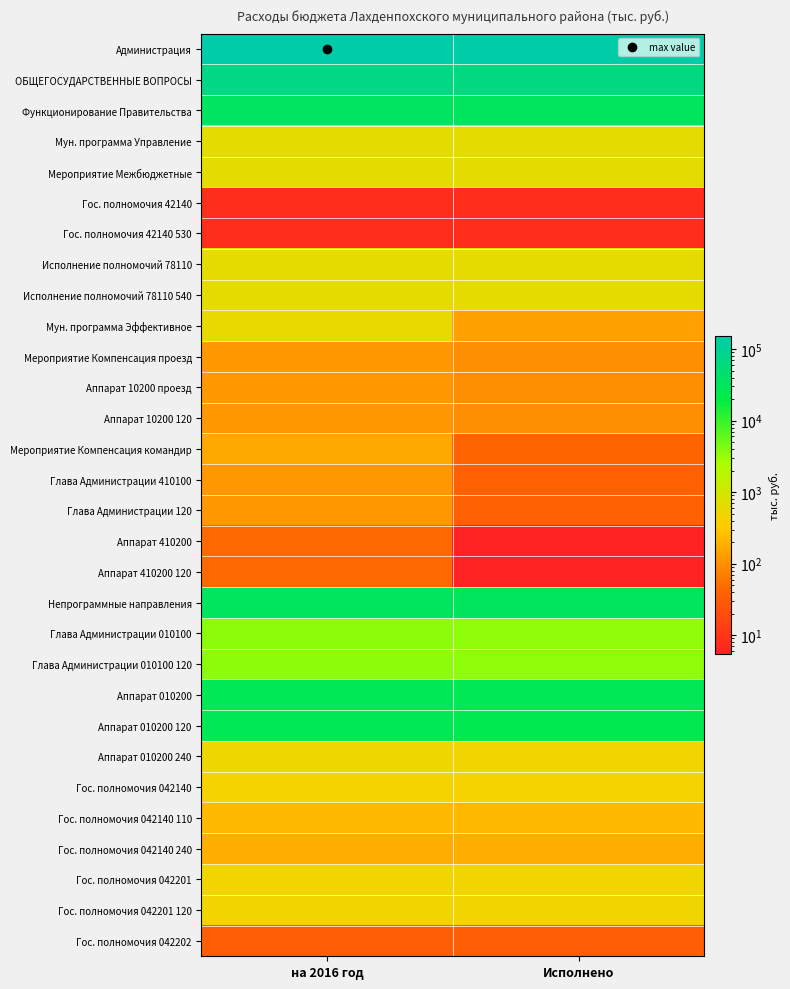

Reading left to right, list all the values displayed in this chart.

Администрация: на 2016 год=151829.2	Исполнено=143533.3
ОБЩЕГОСУДАРСТВЕННЫЕ ВОПРОСЫ: на 2016 год=71629.8	Исполнено=68237.3
Функционирование Правительства: на 2016 год=34142.8	Исполнено=32737.6
Мун. программа Управление: на 2016 год=613.0	Исполнено=613.0
Мероприятие Межбюджетные: на 2016 год=613.0	Исполнено=613.0
Гос. полномочия 42140: на 2016 год=8.0	Исполнено=8.0
Гос. полномочия 42140 530: на 2016 год=8.0	Исполнено=8.0
Исполнение полномочий 78110: на 2016 год=605.0	Исполнено=605.0
Исполнение полномочий 78110 540: на 2016 год=605.0	Исполнено=605.0
Мун. программа Эффективное: на 2016 год=560.0	Исполнено=137.3
Мероприятие Компенсация проезд: на 2016 год=117.5	Исполнено=95.6
Аппарат 10200 проезд: на 2016 год=117.5	Исполнено=95.6
Аппарат 10200 120: на 2016 год=117.5	Исполнено=95.6
Мероприятие Компенсация командир: на 2016 год=162.5	Исполнено=41.8
Глава Администрации 410100: на 2016 год=118.5	Исполнено=36.3
Глава Администрации 120: на 2016 год=118.5	Исполнено=36.3
Аппарат 410200: на 2016 год=44.0	Исполнено=5.5
Аппарат 410200 120: на 2016 год=44.0	Исполнено=5.5
Непрограммные направления: на 2016 год=32969.8	Исполнено=31987.3
Глава Администрации 010100: на 2016 год=3632.0	Исполнено=3510.3
Глава Администрации 010100 120: на 2016 год=3632.0	Исполнено=3510.3
Аппарат 010200: на 2016 год=27475.3	Исполнено=26614.5
Аппарат 010200 120: на 2016 год=26978.8	Исполнено=26166.5
Аппарат 010200 240: на 2016 год=496.5	Исполнено=448.0
Гос. полномочия 042140: на 2016 год=412.1	Исполнено=412.1
Гос. полномочия 042140 110: на 2016 год=231.8	Исполнено=231.8
Гос. полномочия 042140 240: на 2016 год=180.3	Исполнено=180.3
Гос. полномочия 042201: на 2016 год=470.4	Исполнено=470.4
Гос. полномочия 042201 120: на 2016 год=470.4	Исполнено=470.4
Гос. полномочия 042202: на 2016 год=33.9	Исполнено=33.9